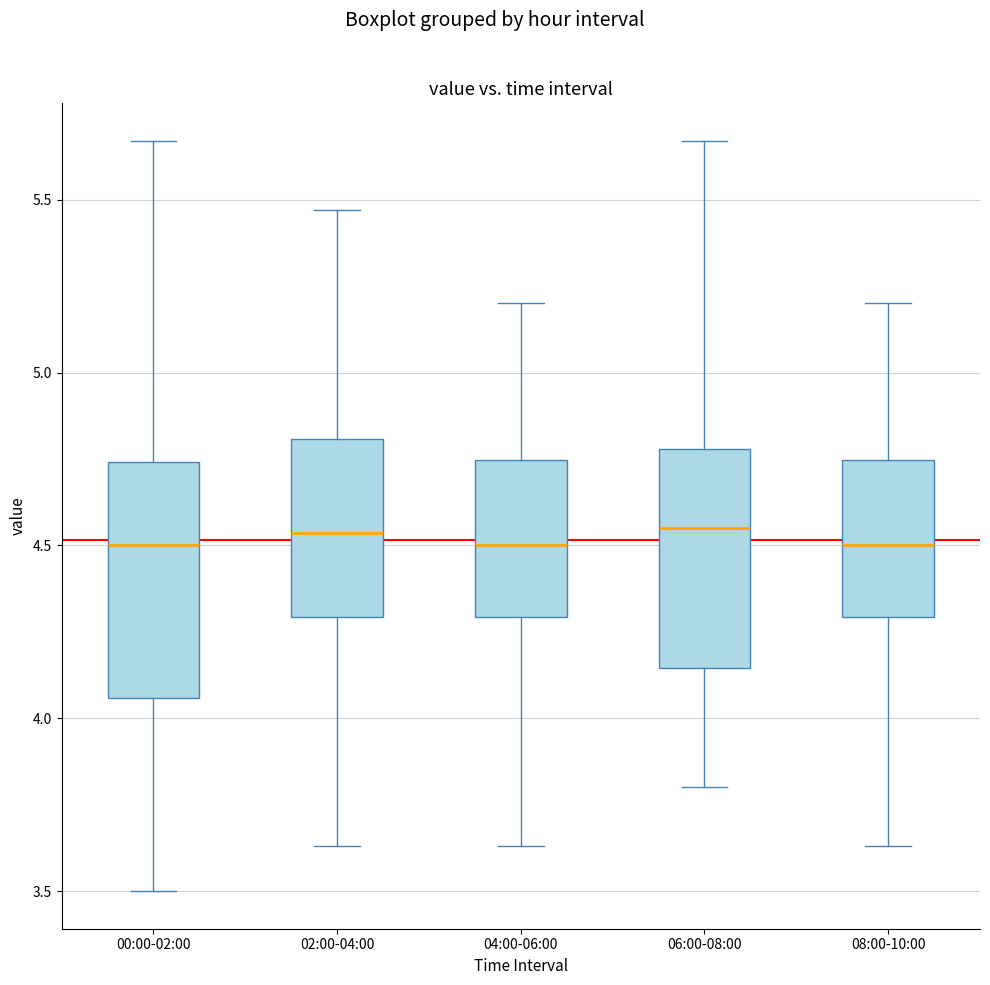

Where does the upper whisker of the box for 06:00-08:00 end on the y-axis? The values are not printed on the chart, so give them approximately, as read against the axis.

5.65